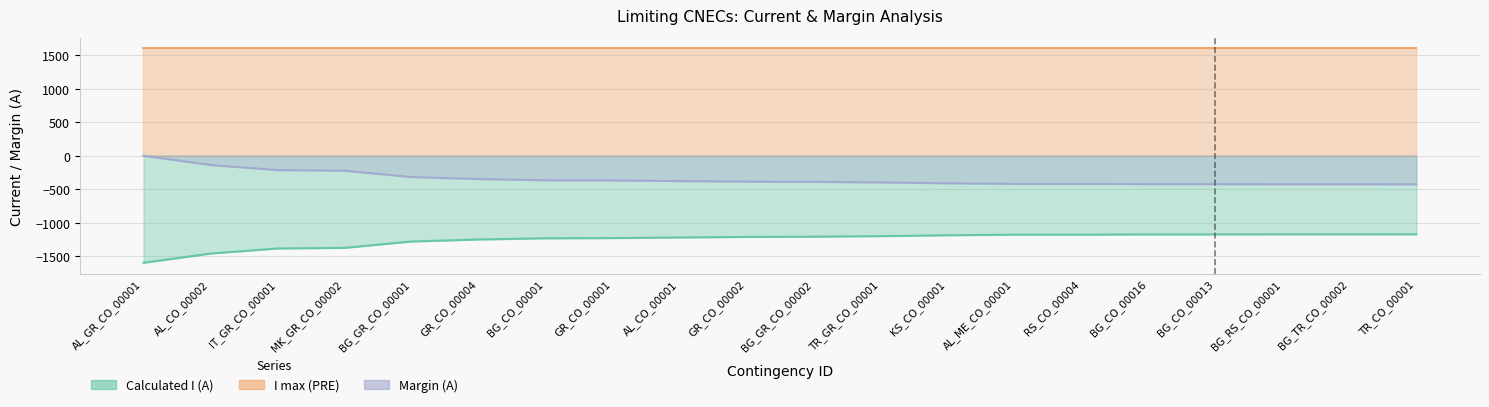

True or false: Margin (A) has more than 1 points higher than both neighbors.

False